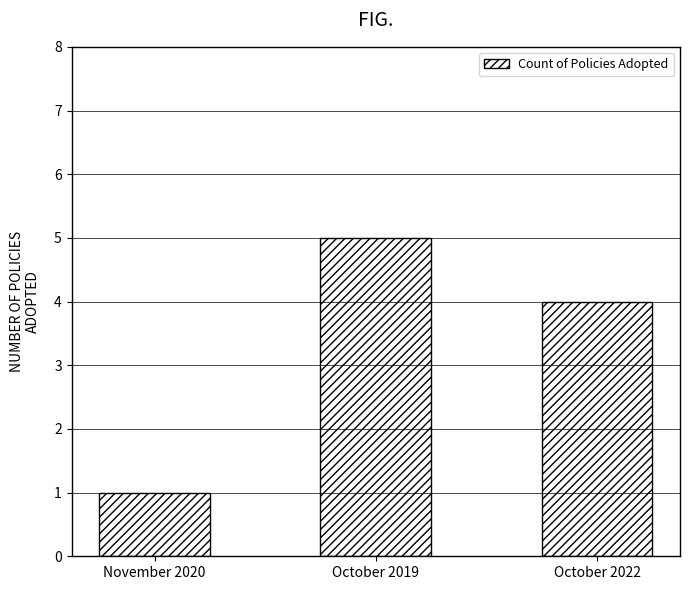

Rank the categories by value from lowest to highest.

November 2020, October 2022, October 2019